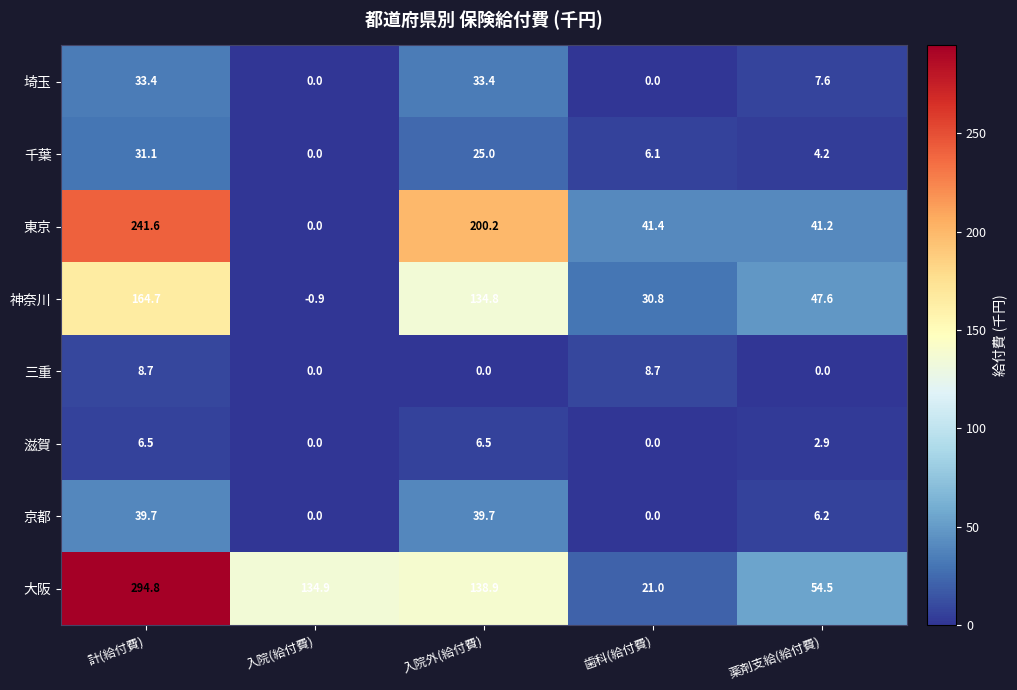

How many series are shown in this chart?

8